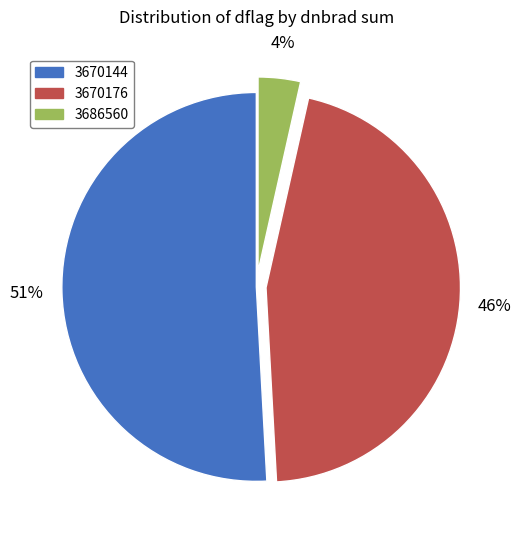

What percentage is the 3686560 slice, to the nearest percent?

4%